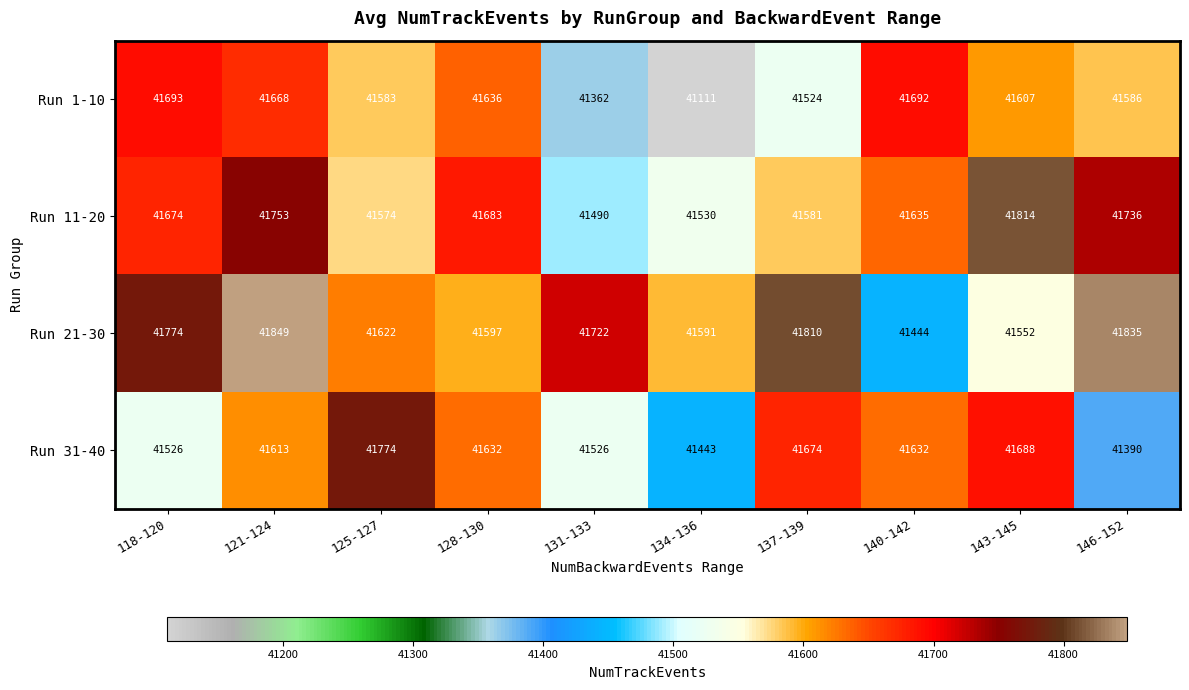

What is the maximum value shown in the chart?

41849